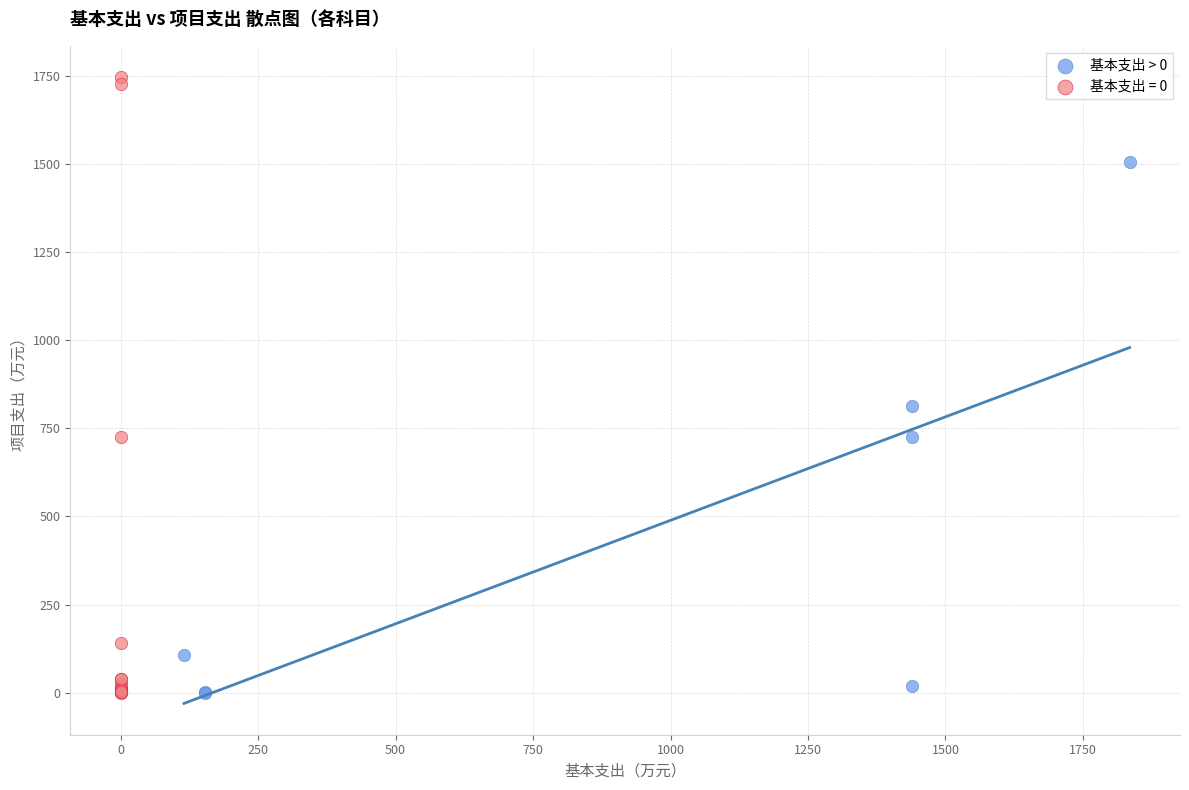

Which series has the largest Y range (max minus min)?

基本支出 = 0